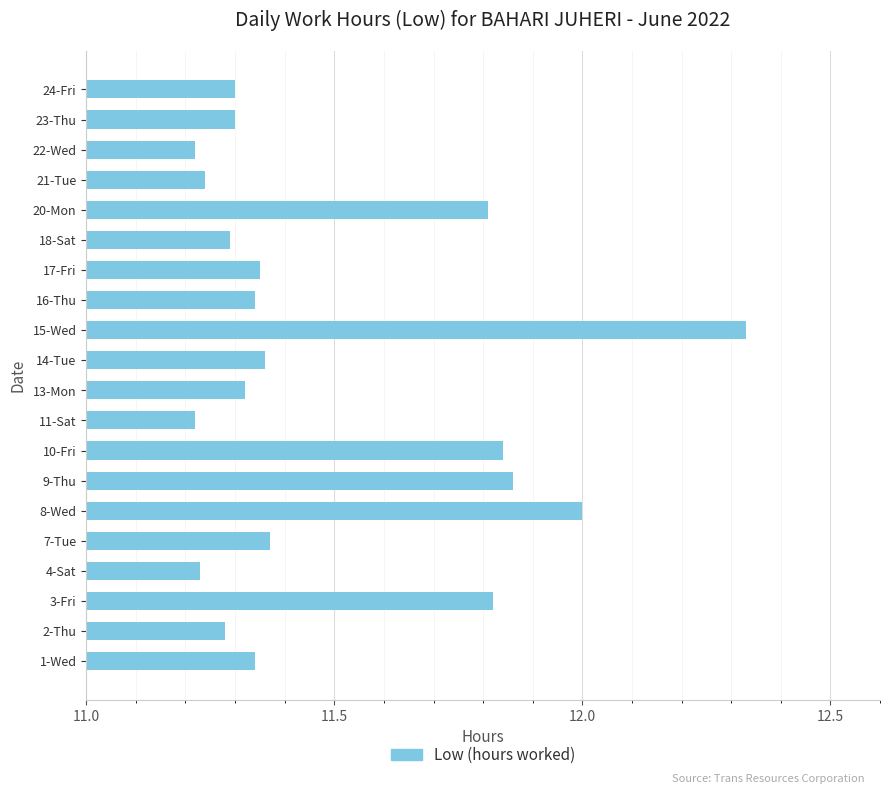

Approximately how many times larger is the value at 11-Sat compared to 23-Thu?

1.0